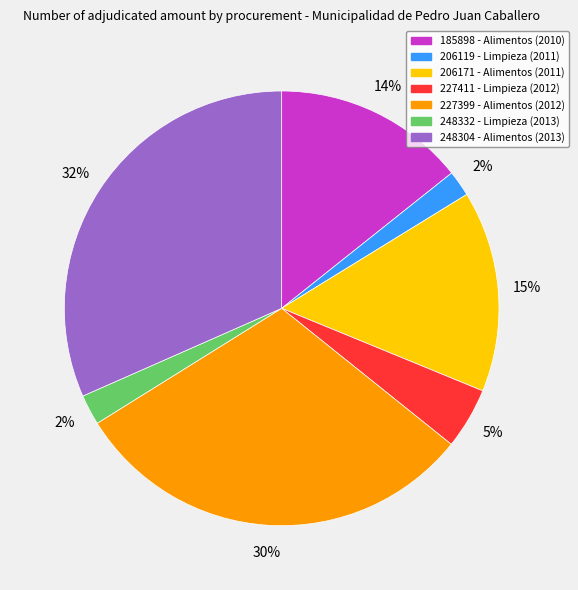

Does 248304 - Alimentos (2013) account for over 50% of the chart?

No